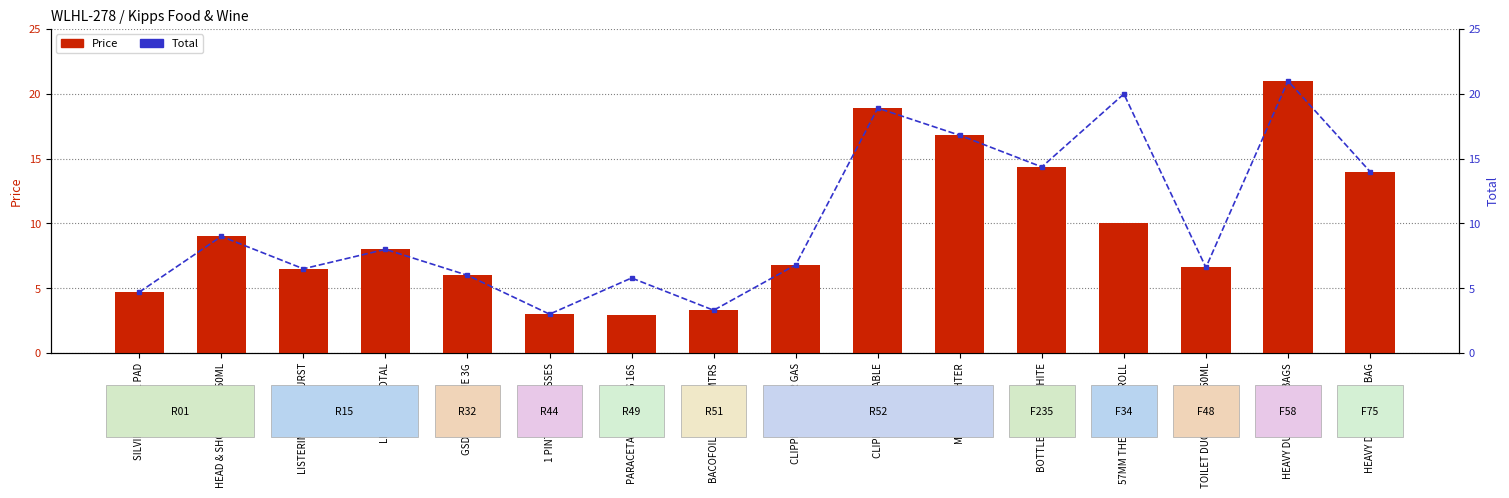

Count the number of data series in this chart.

2